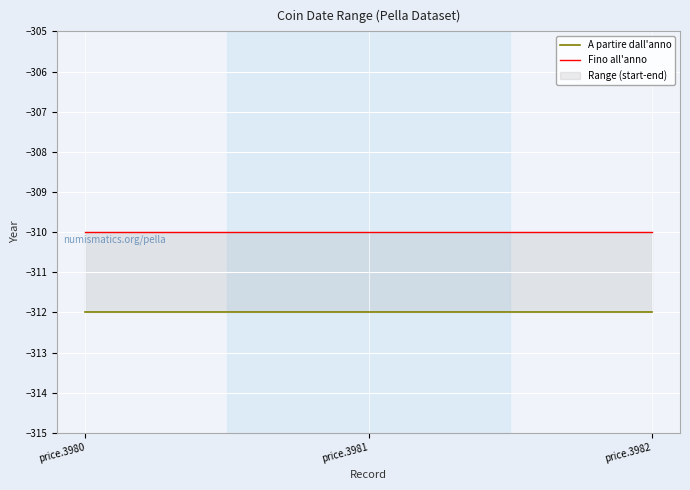

What are all the series names shown in the legend?

A partire dall'anno, Fino all'anno